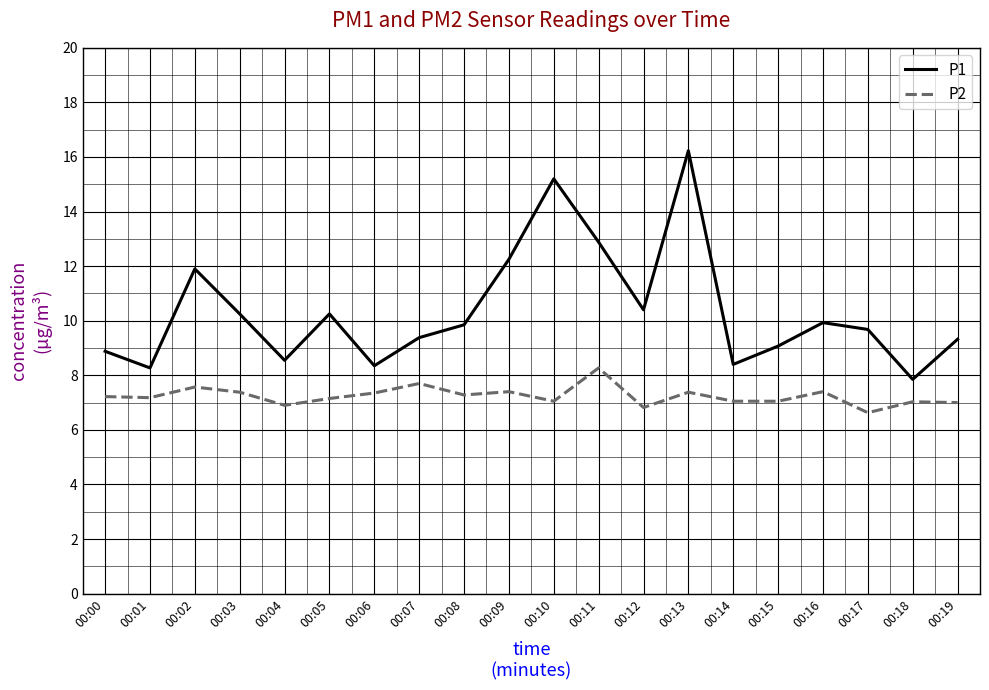

At which category is the sum across all series the highest?

00:13